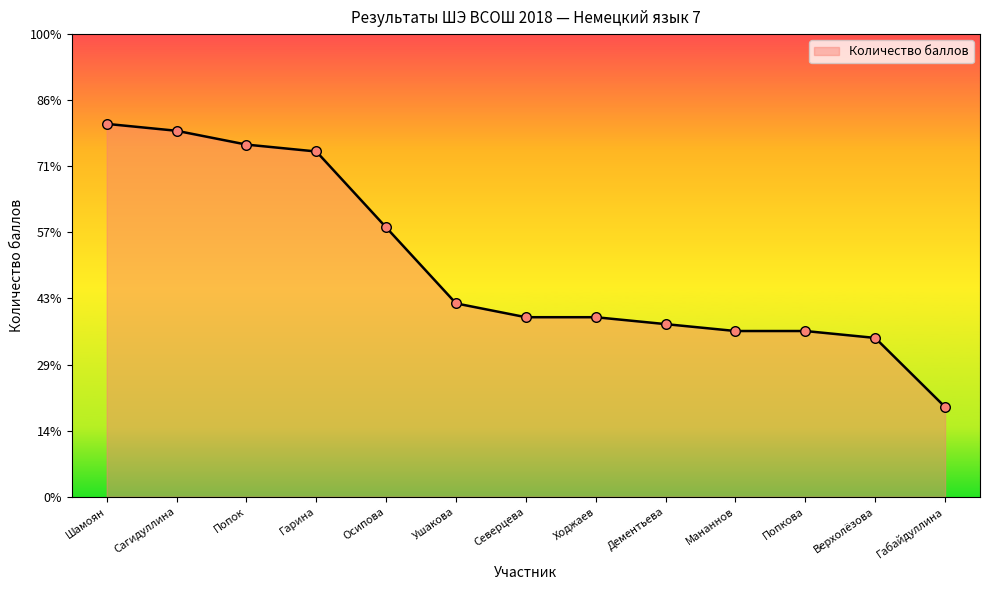

Between Попок and Мананнов, which is larger?

Попок